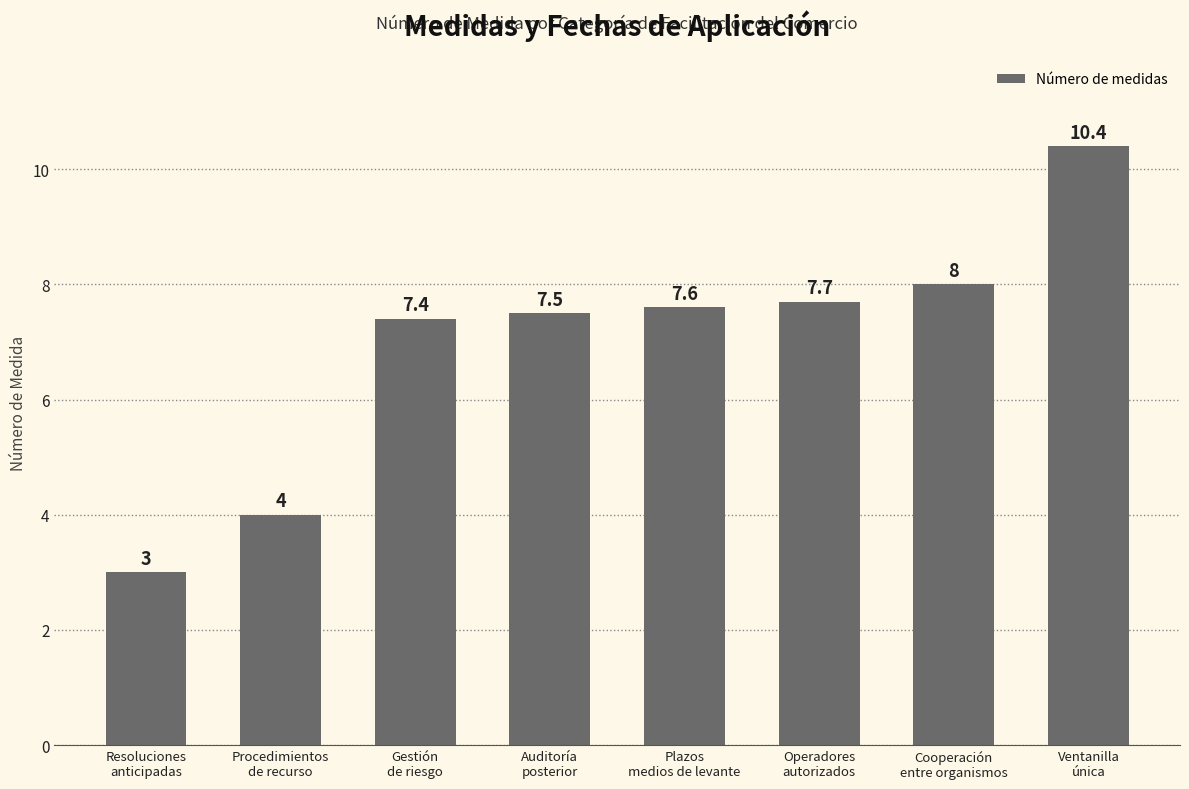

What position from the left is Cooperación
entre organismos?

7